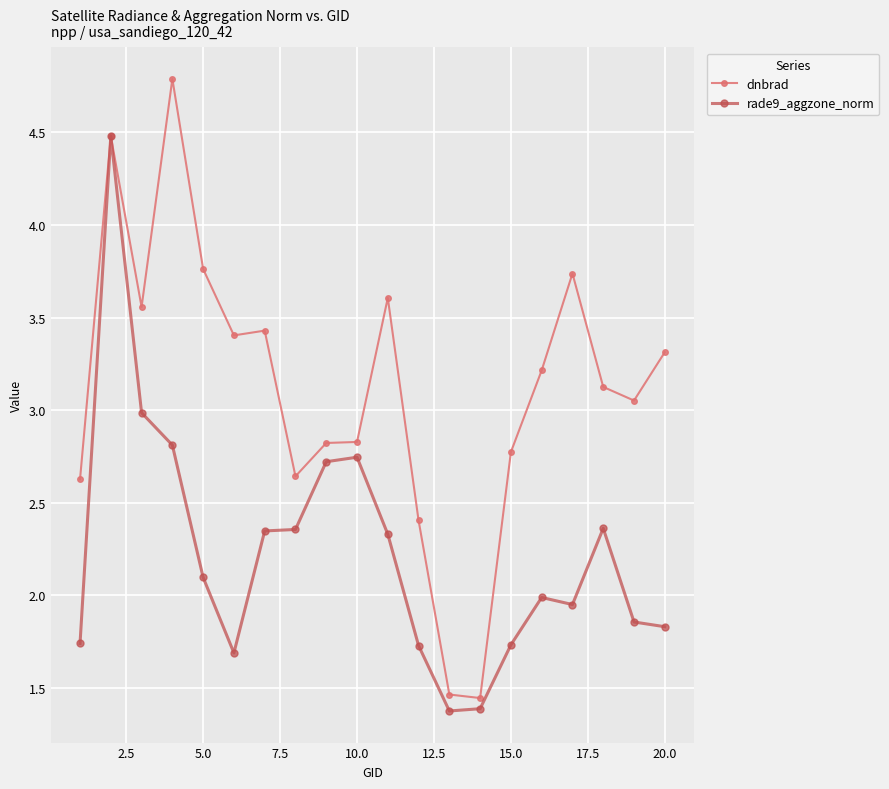

What are all the series names shown in the legend?

dnbrad, rade9_aggzone_norm